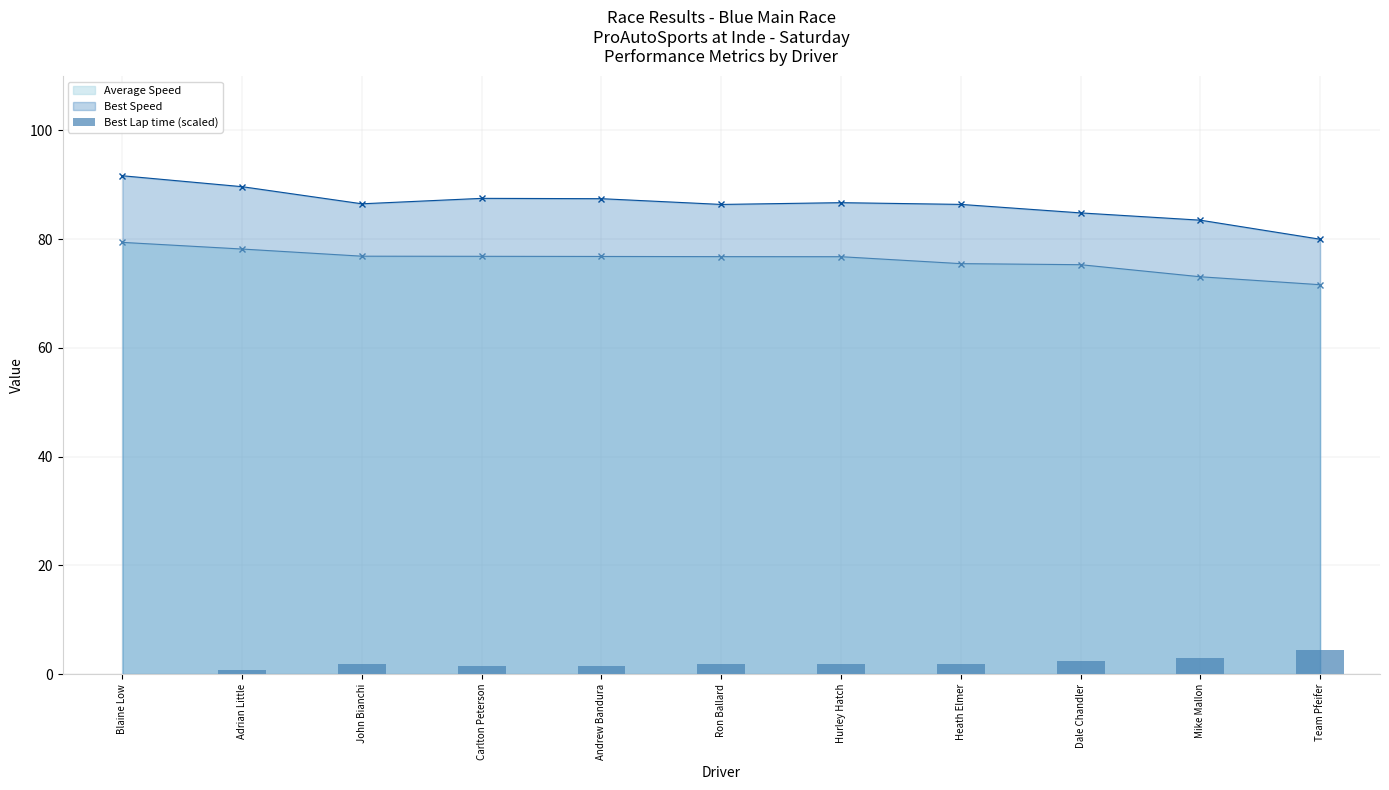

Reading left to right, extract all data points from this chart.

0.1	0.7	1.8	1.5	1.5	1.9	1.8	1.9	2.5	3.0	4.4